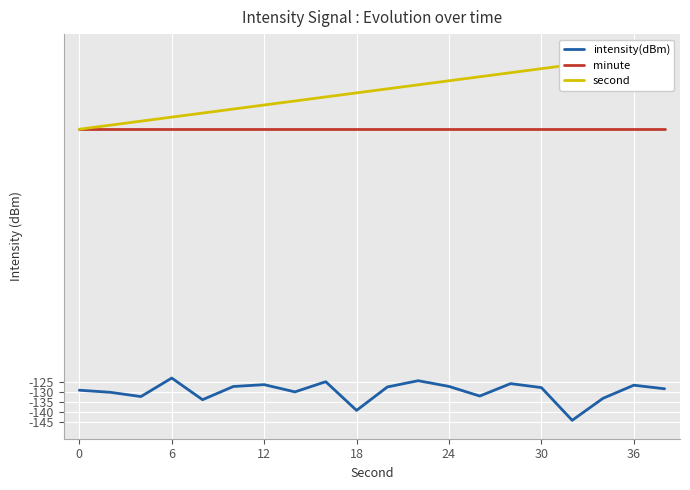

True or false: intensity(dBm) has more than 1 interior local peaks.

True